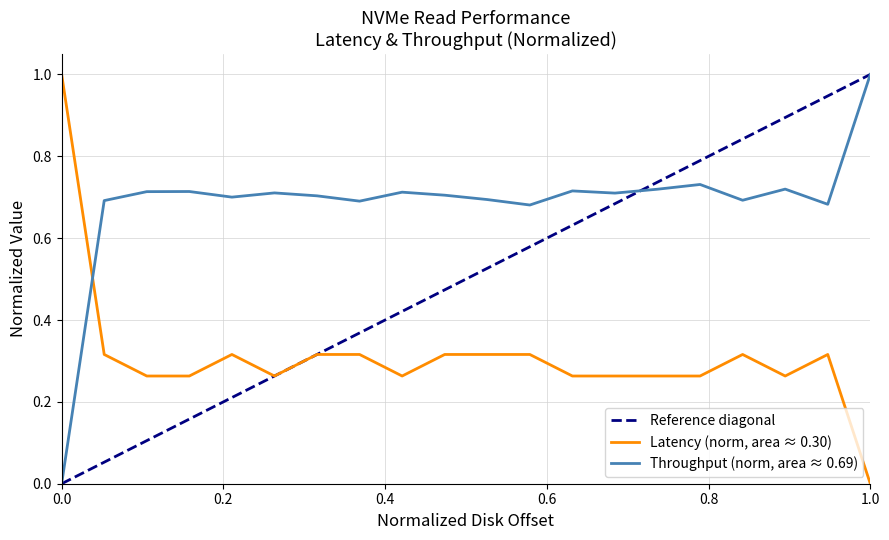

What is the maximum value for Latency (norm, area ≈ 0.30)?

1.0